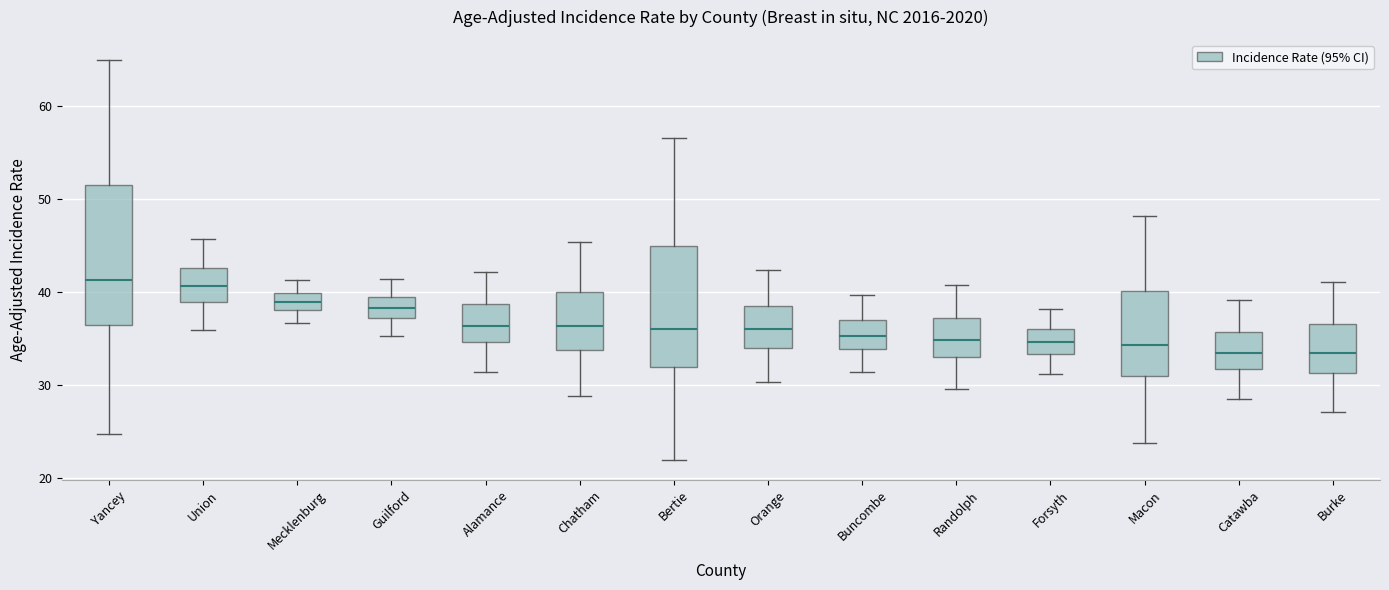

Where does the lower whisker of the box for Buncombe end on the y-axis? The values are not printed on the chart, so give them approximately, as read against the axis.

31